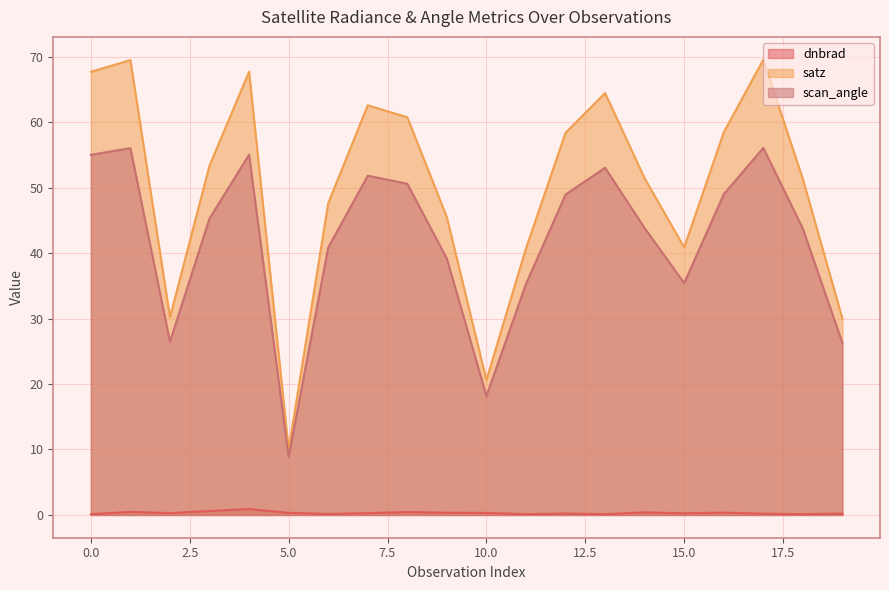

How many dnbrad values are between 0 and 1?

20